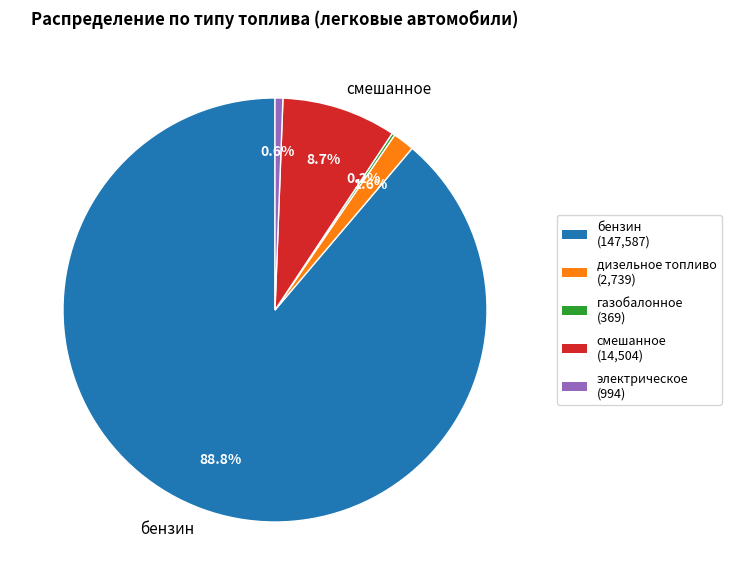

To the nearest percent, what is the average slice percentage?

20%